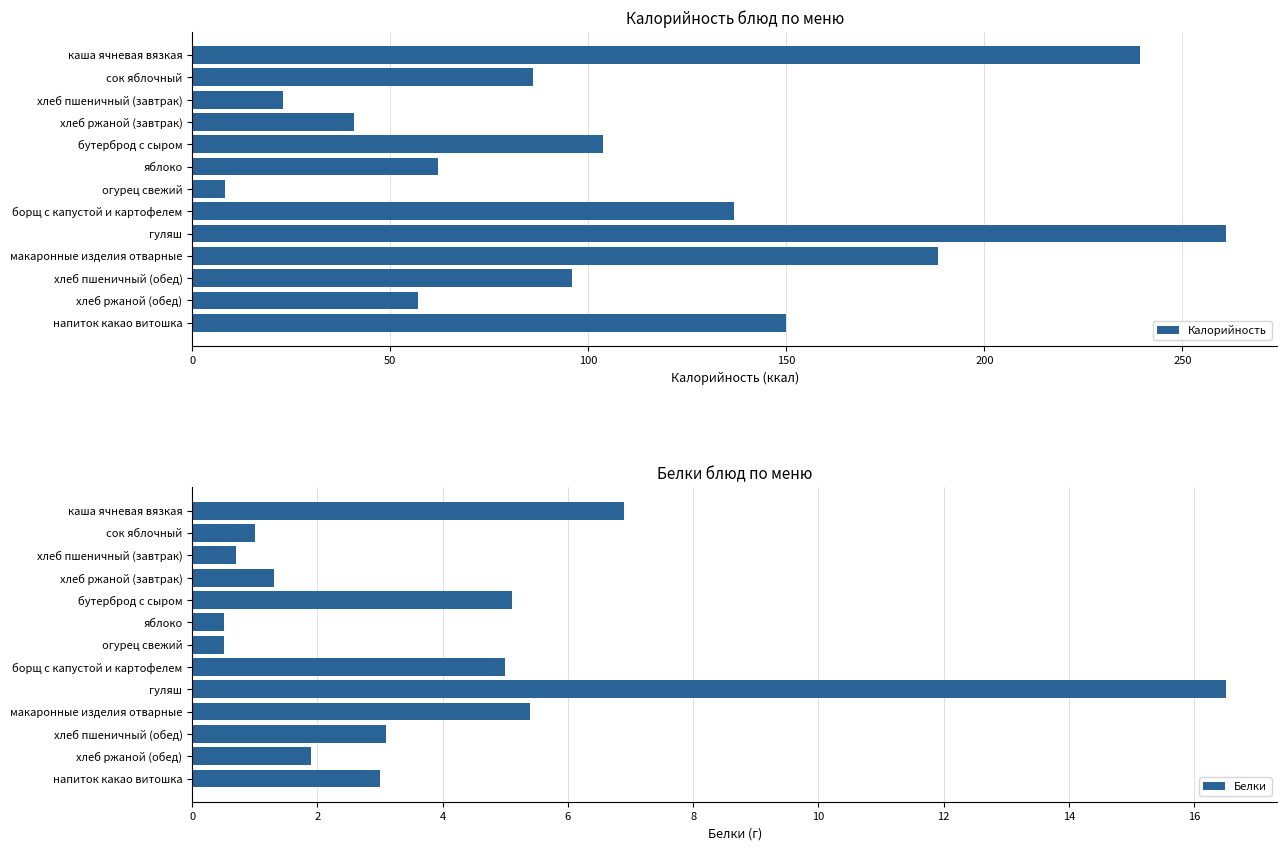

List the labels in order of Калорийность value, smallest first.

огурец свежий, хлеб пшеничный (завтрак), хлеб ржаной (завтрак), хлеб ржаной (обед), яблоко, сок яблочный, хлеб пшеничный (обед), бутерброд с сыром, борщ с капустой и картофелем, напиток какао витошка, макаронные изделия отварные, каша ячневая вязкая, гуляш